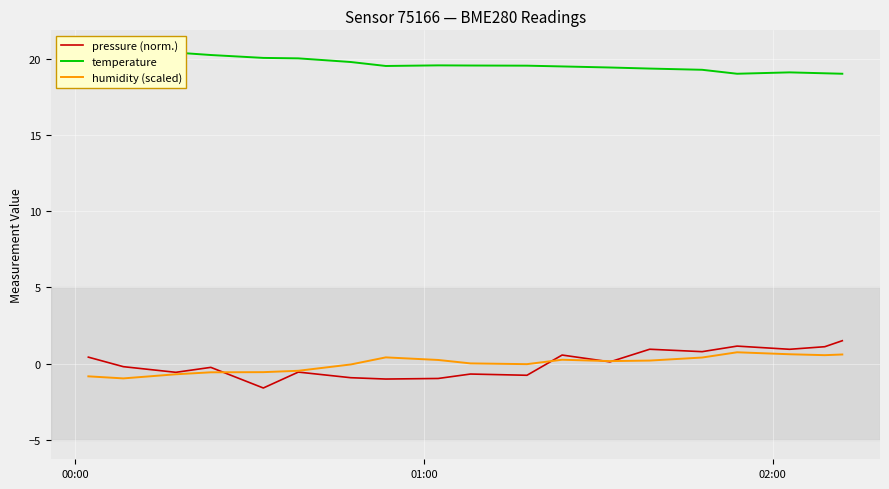

What is the highest value of the pressure (norm.) series?

1.5